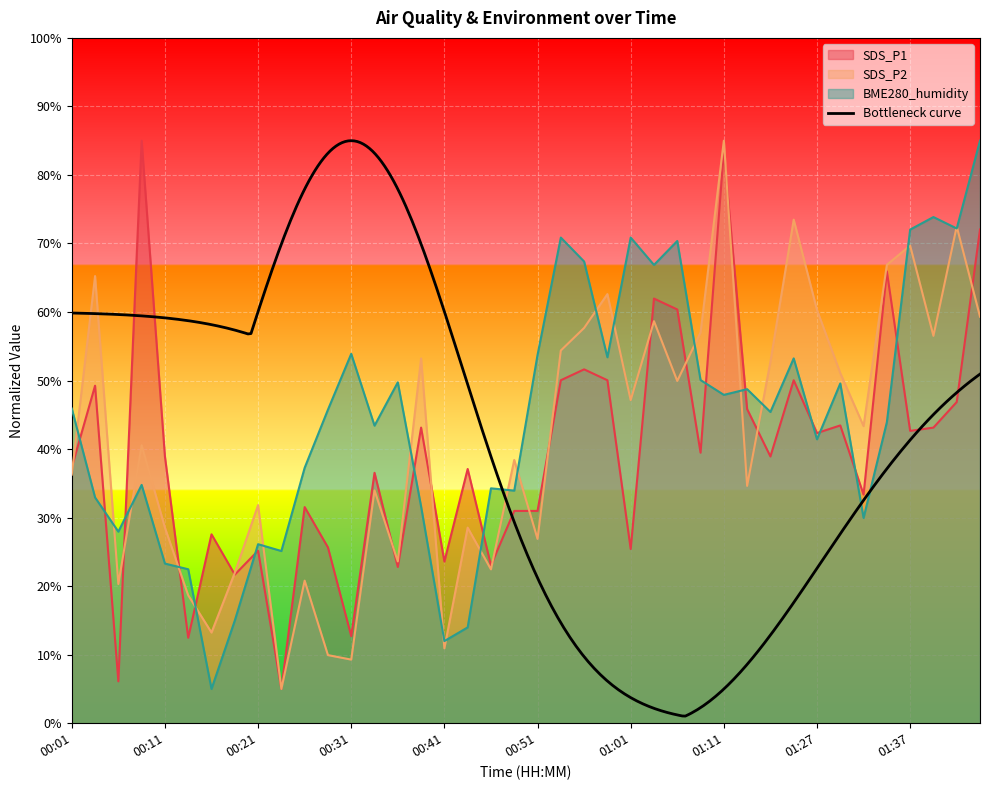

How many interior local valleys does the BME280_humidity series have?

13